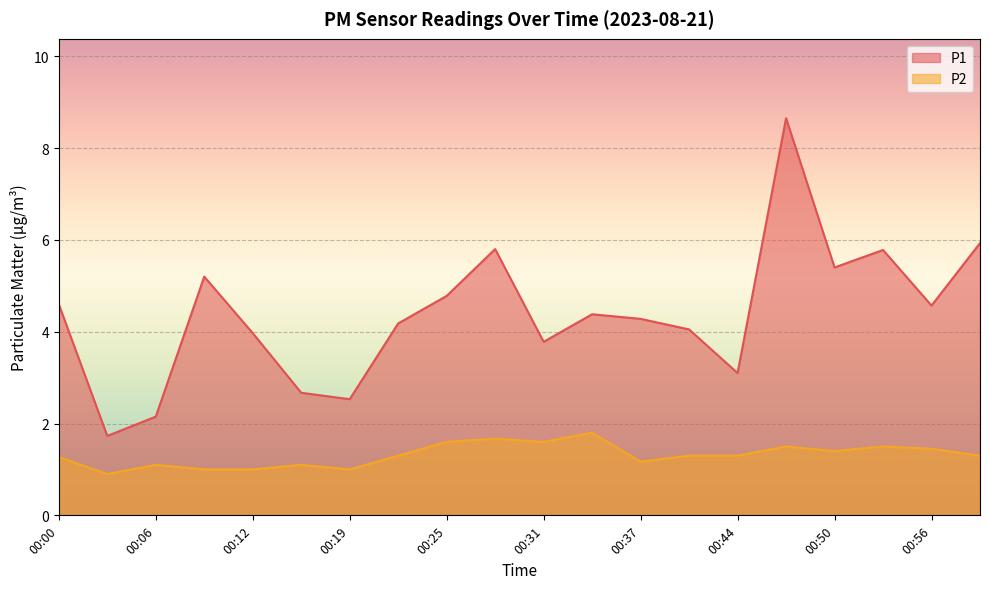

How many lines are shown in the chart?

2